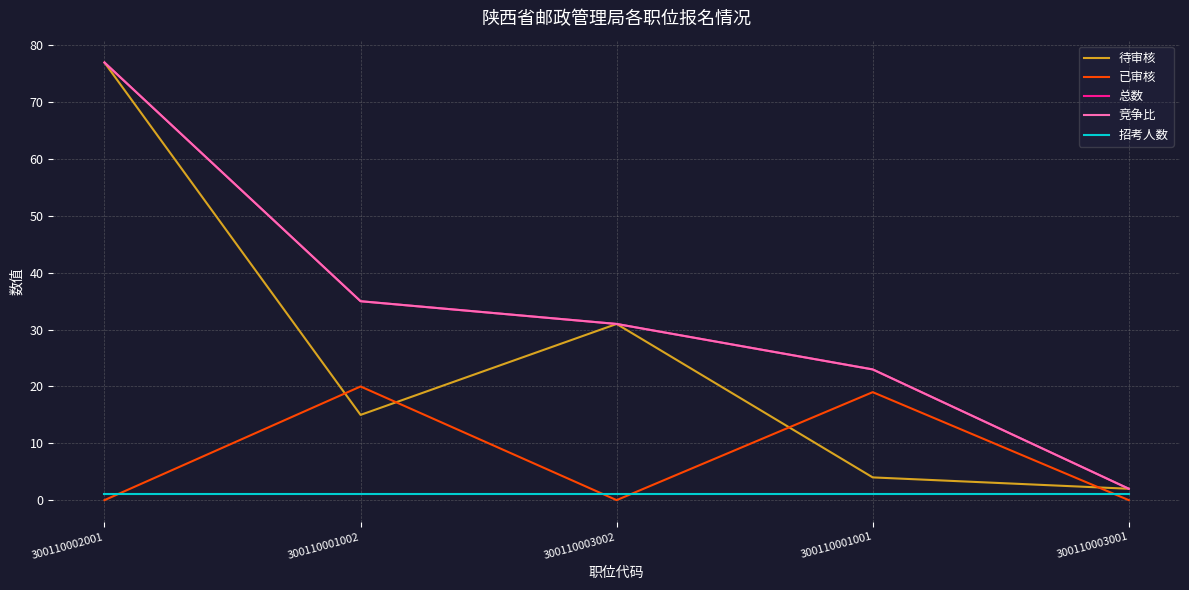

Which series changed the most between 300110001002 and 300110001001?

总数